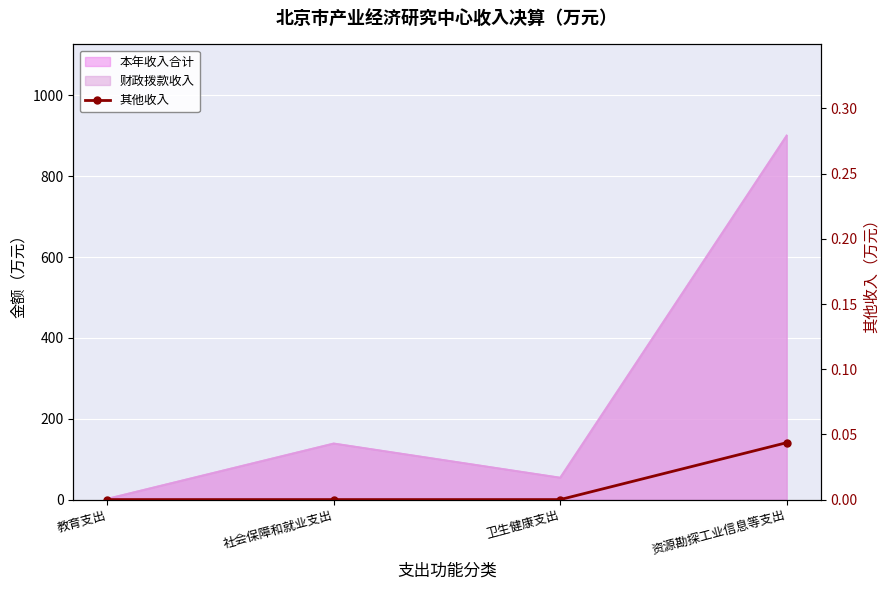

What is the label of the 4th point from the left?

资源勘探工业信息等支出